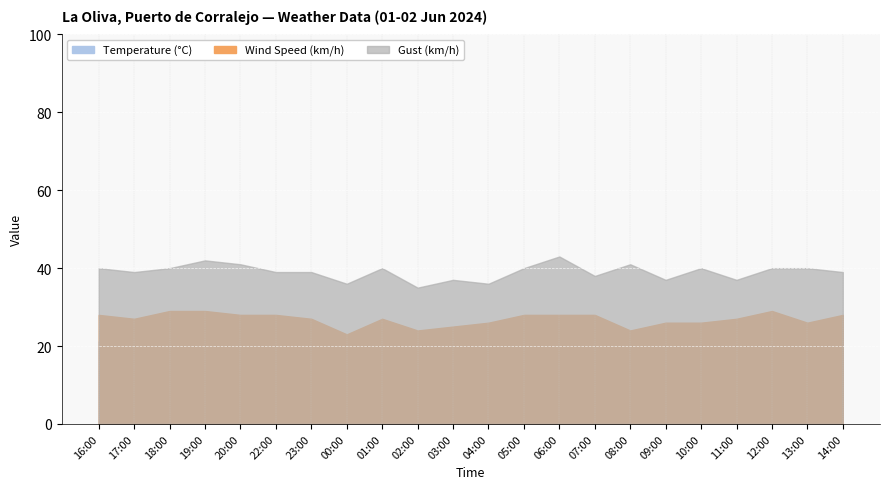

At how many categories does at least one series exceed 30?

22